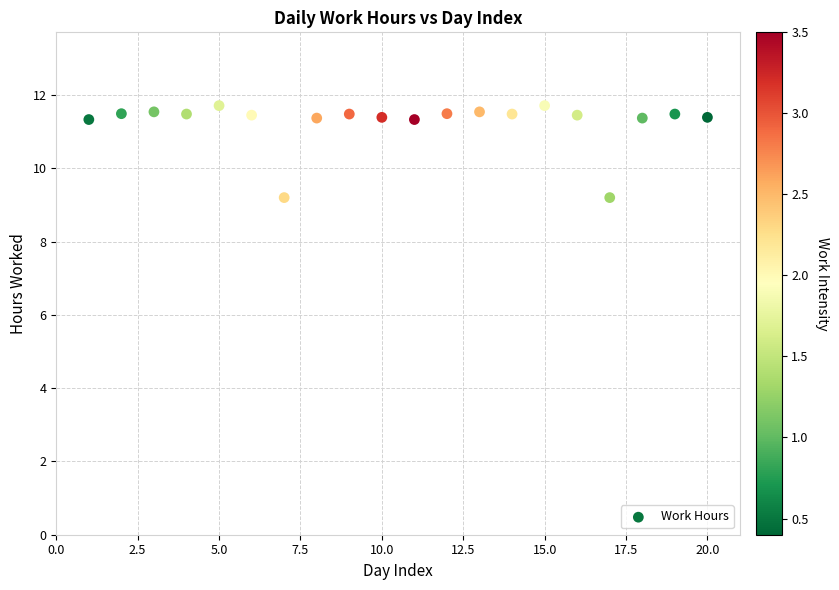

What is the range of Y values (max minus min)?

2.5